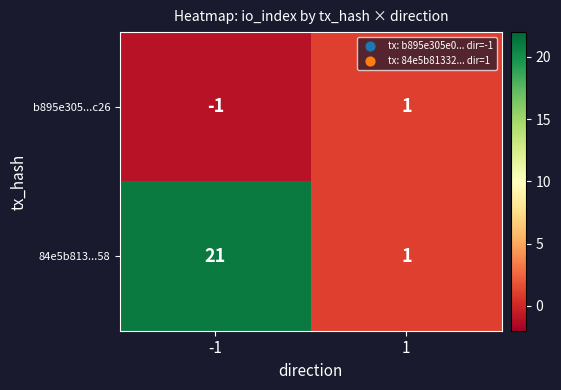

Reading left to right, transcribe all the data shown in this chart.

b895e305...c26: -1=-1	1=1
84e5b813...58: -1=21	1=1